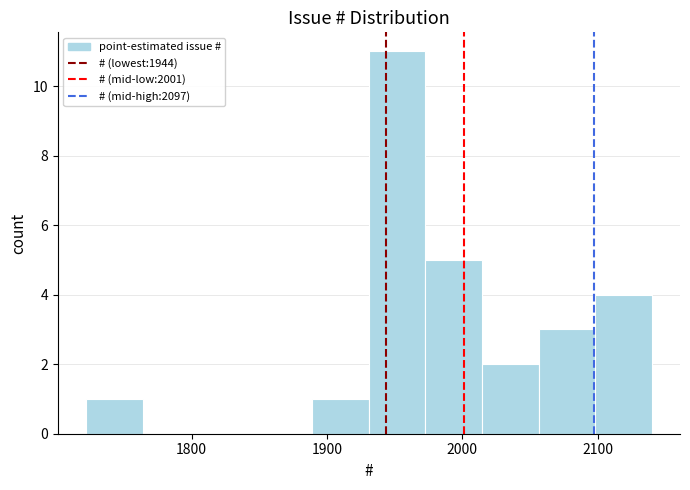

Which range on the x-axis has the tallest bar?

1930 to 1970